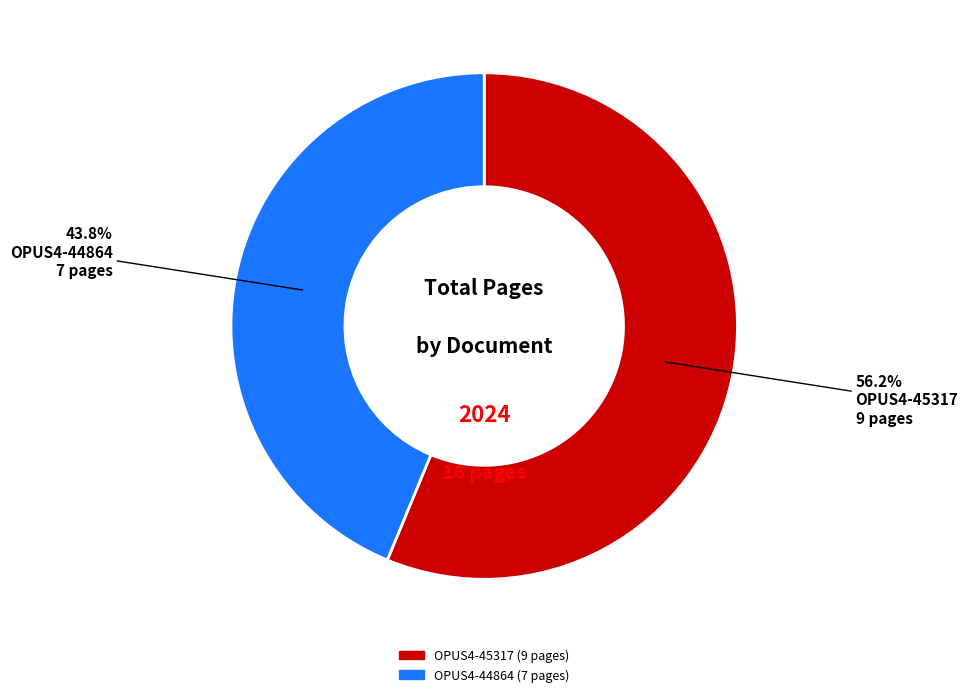

Count the number of slices in the pie.

2